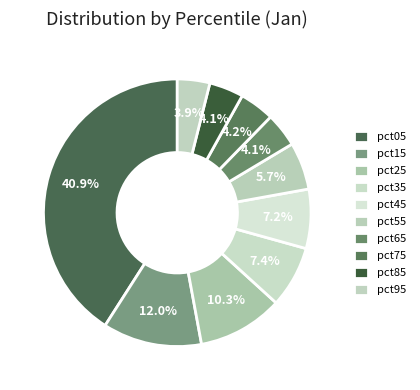

To the nearest percent, what is the combined percentage of pct45 and pct35?

15%